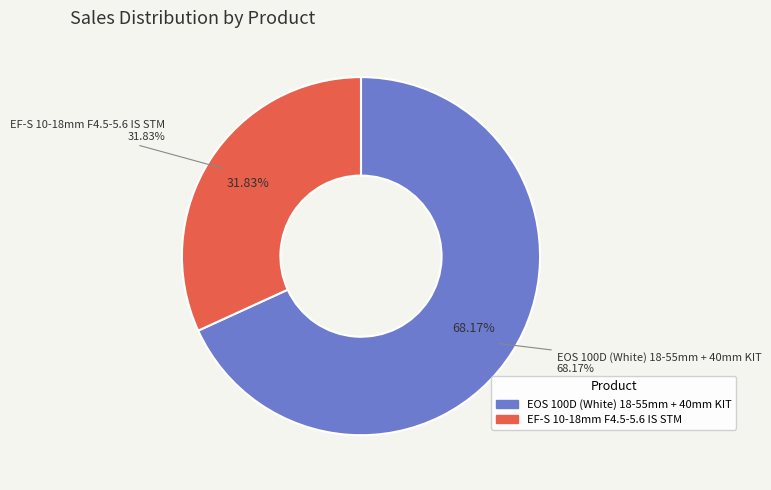

The EF-S 10-18mm F4.5-5.6 IS STM slice represents 32% of the pie. True or false?

True